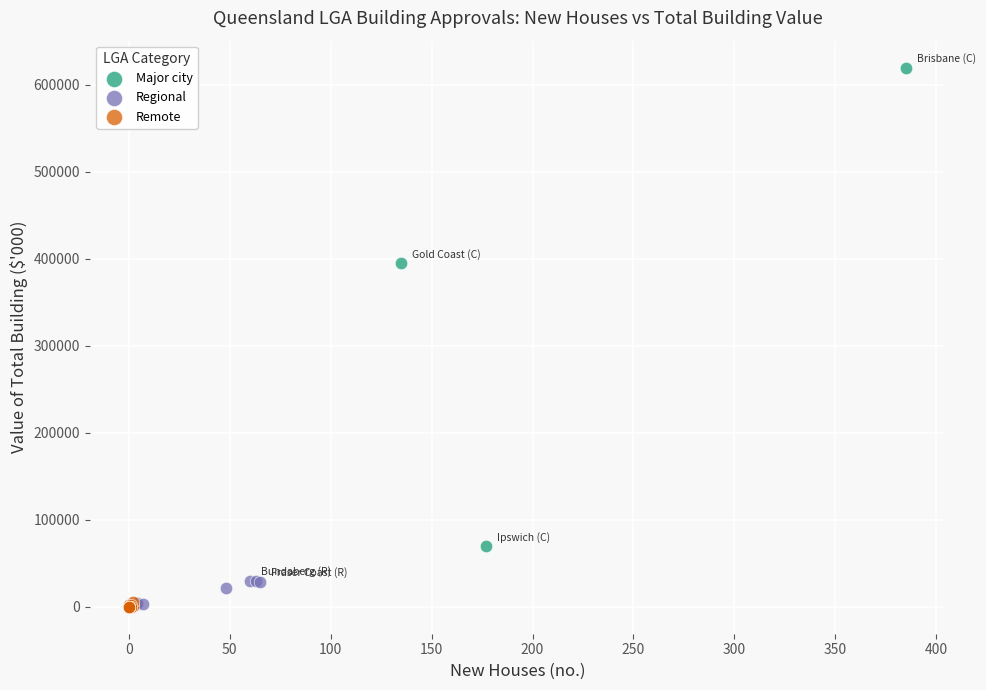

Which series reaches the maximum Y coordinate?

Major city